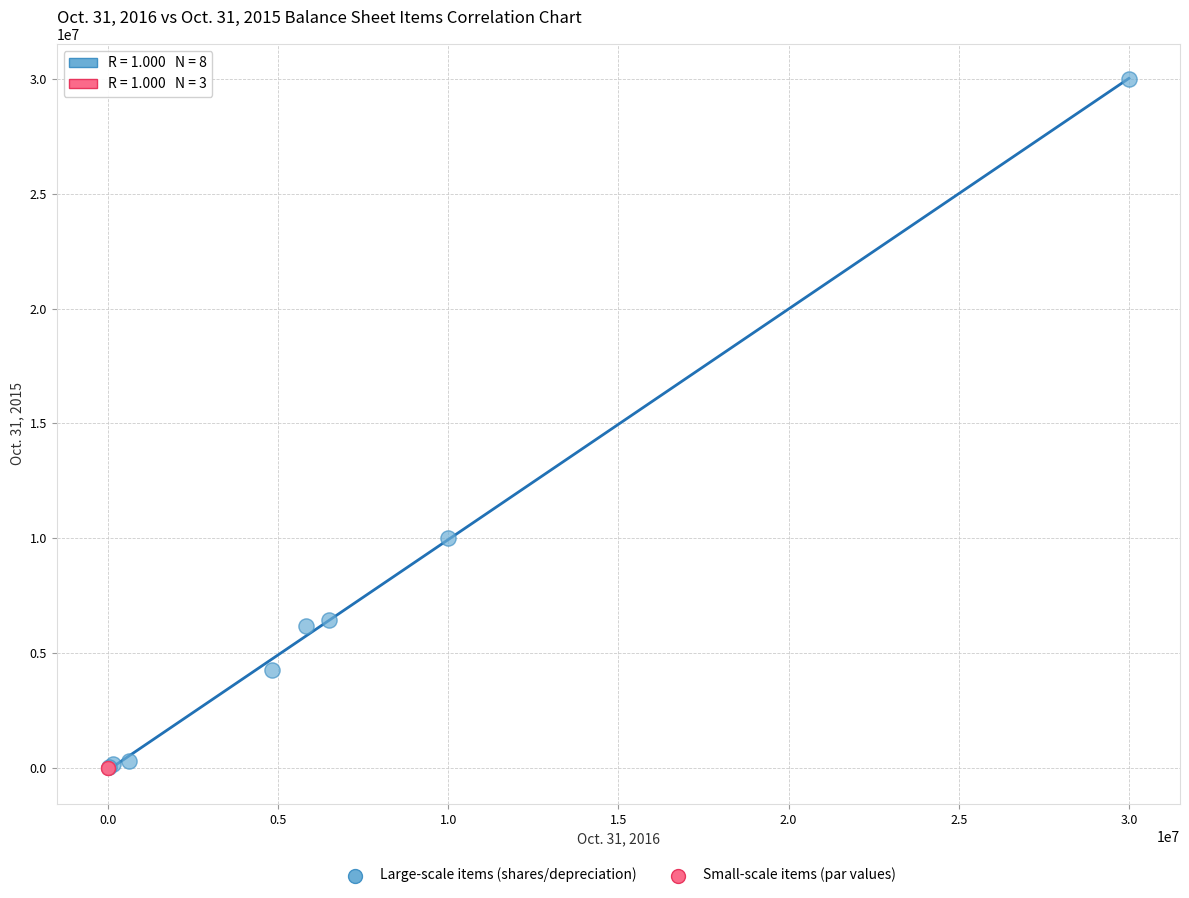

Which series reaches the maximum Y coordinate?

Large-scale items (shares/depreciation)